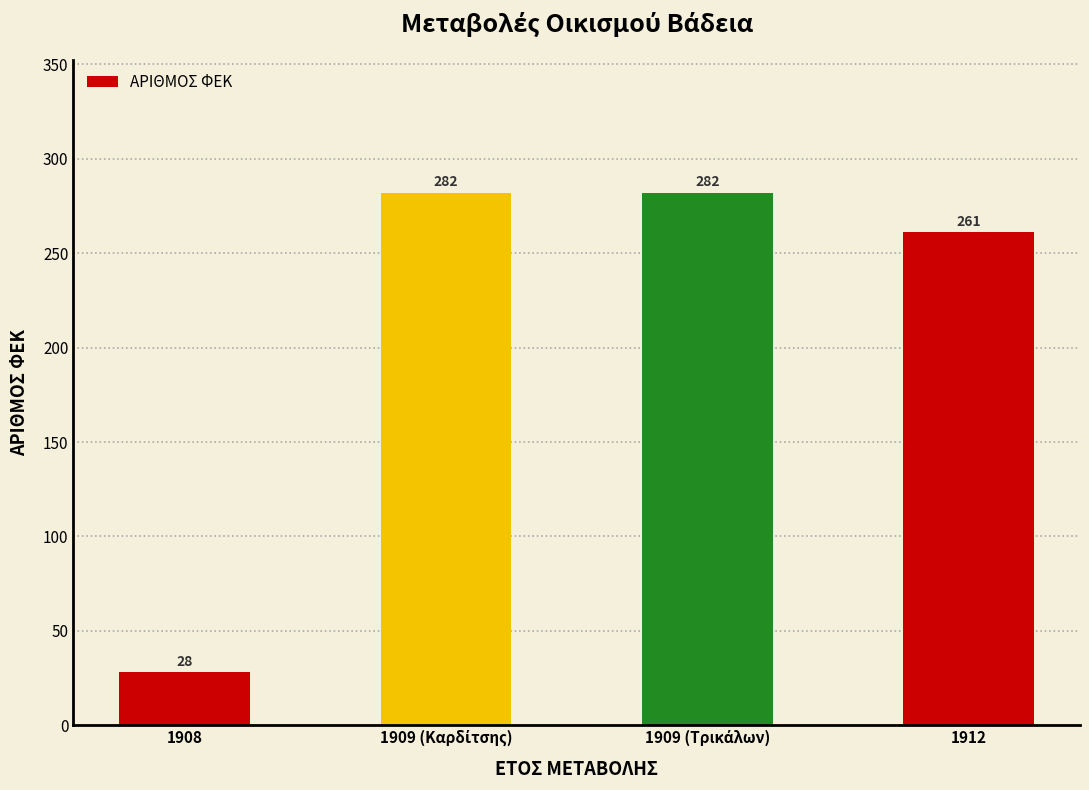

What is the smallest value displayed?

28